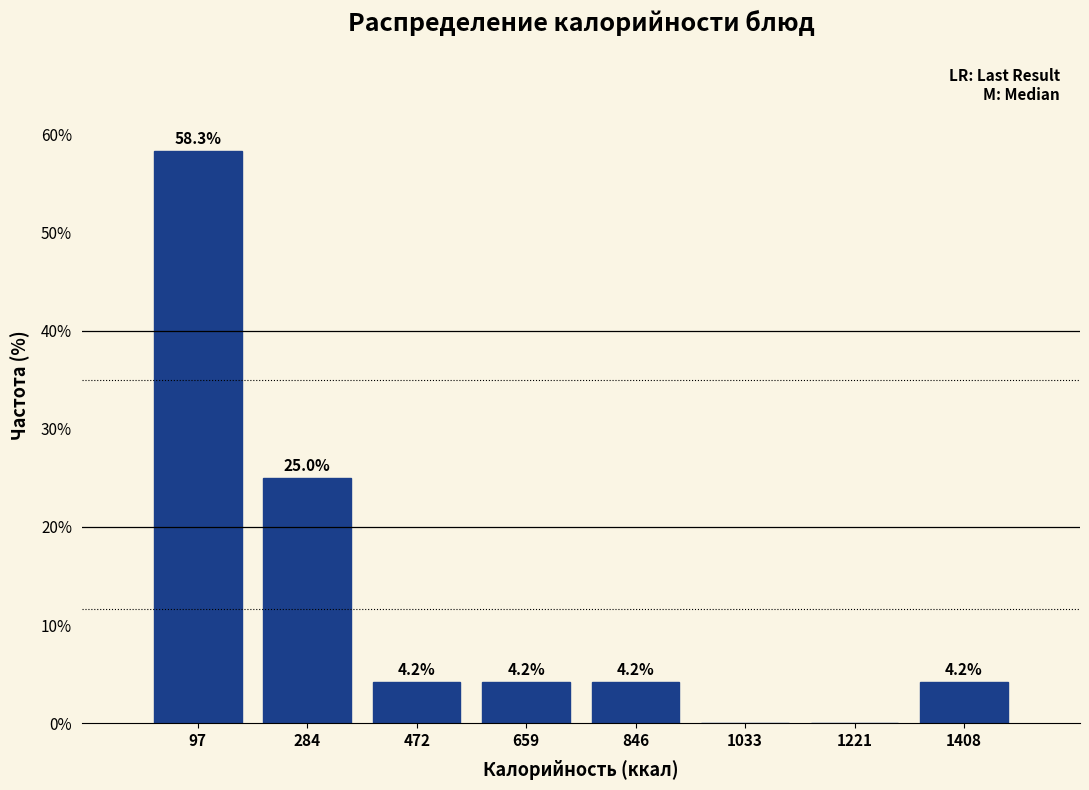

Which range on the x-axis has the tallest bar?

0 to 200